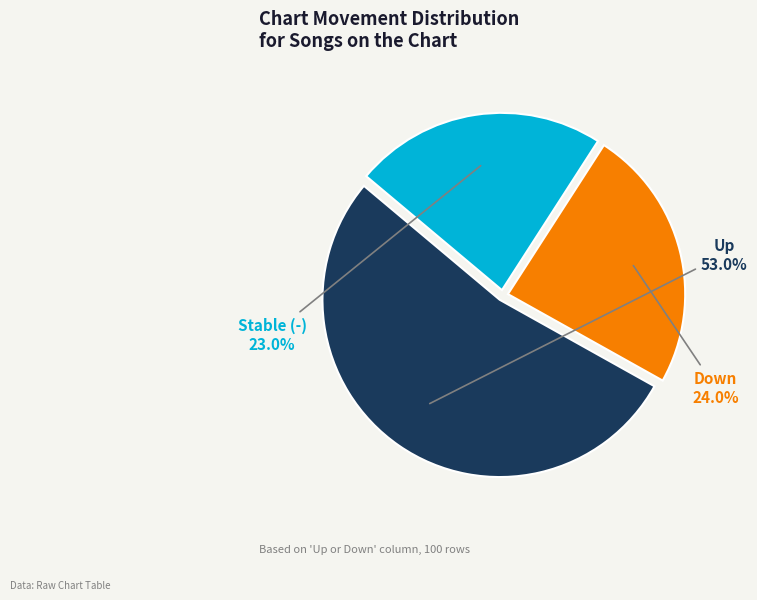

Is there any slice that represents more than half of the pie?

Yes